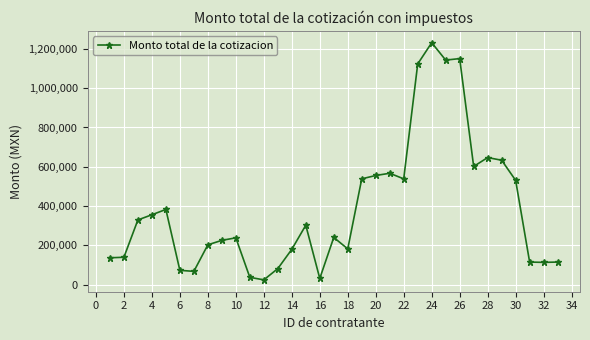

What is the value of the 16th point from the left?

31553.9